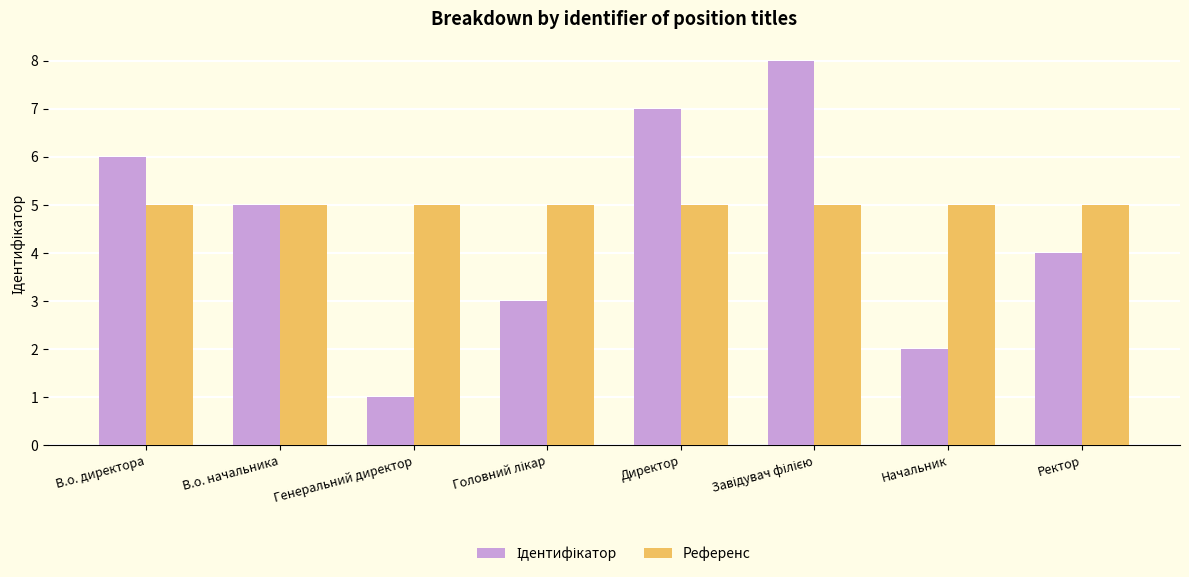

Which series has the largest total across all categories?

Референс